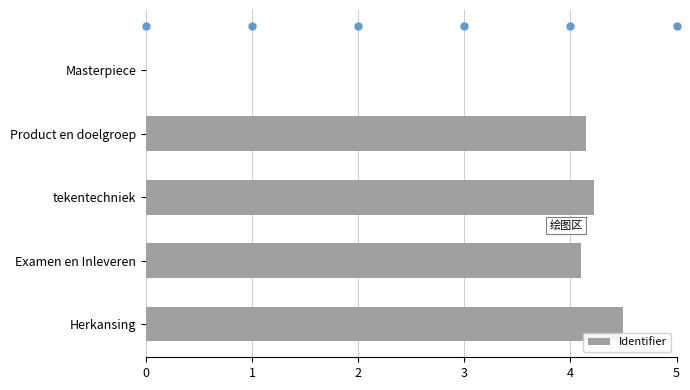

What is the sum of all values?

17.0